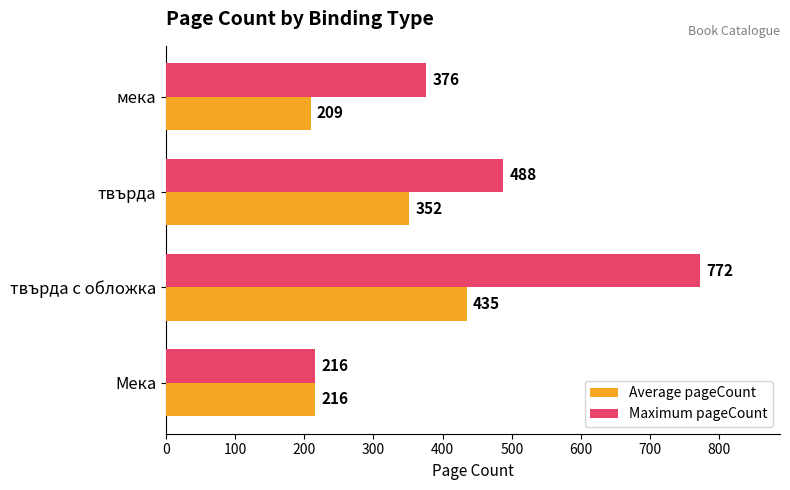

The Average pageCount series shows 110 at Мека. True or false?

False